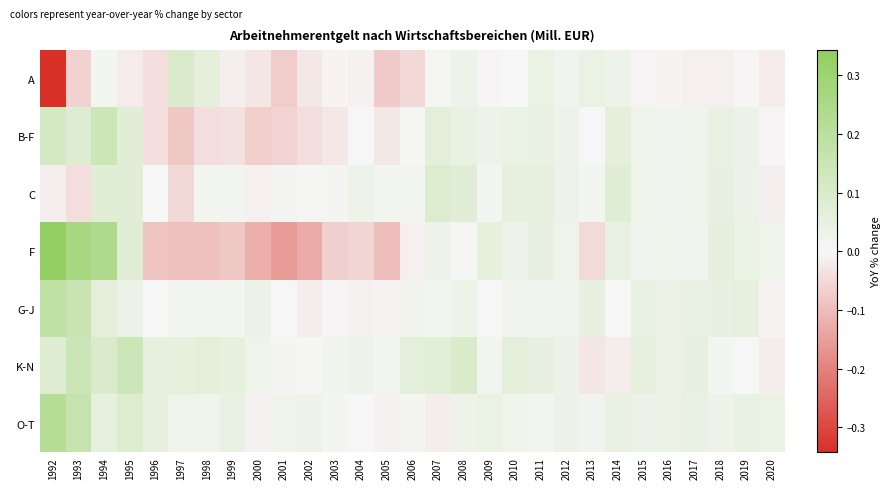

What is the total value across all series at 1996?

-0.1